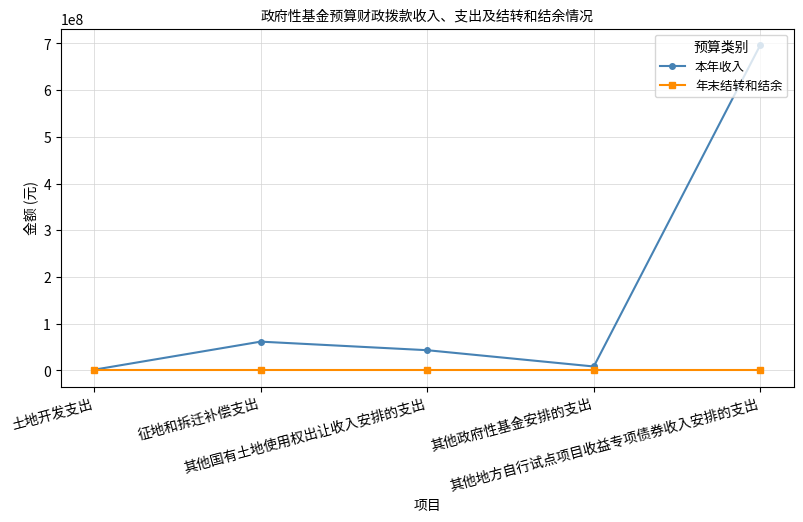

Reading right to left, transcribe all the data shown in this chart.

本年收入: 其他地方自行试点项目收益专项债券收入安排的支出=697000000	其他政府性基金安排的支出=8230000	其他国有土地使用权出让收入安排的支出=43100000	征地和拆迁补偿支出=61440000	土地开发支出=1305800
年末结转和结余: 其他地方自行试点项目收益专项债券收入安排的支出=0	其他政府性基金安排的支出=0	其他国有土地使用权出让收入安排的支出=0	征地和拆迁补偿支出=0	土地开发支出=0